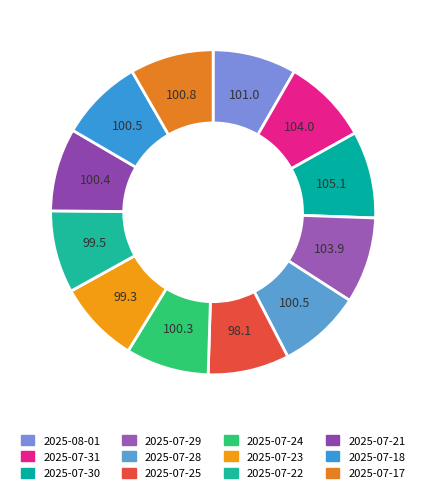

Count the number of slices in the pie.

12